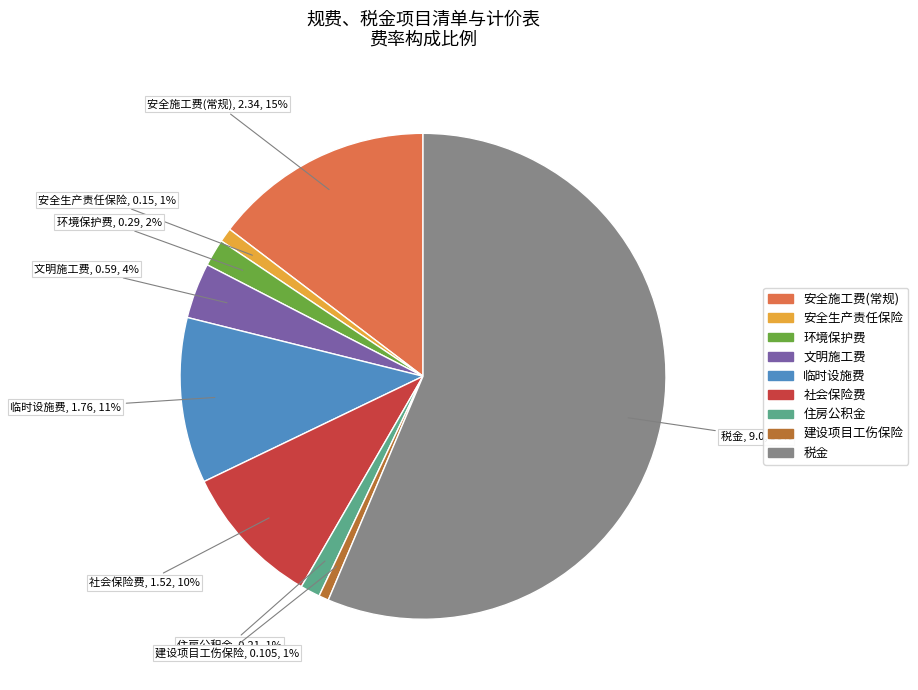

To the nearest percent, what portion does 安全生产责任保险 represent?

1%